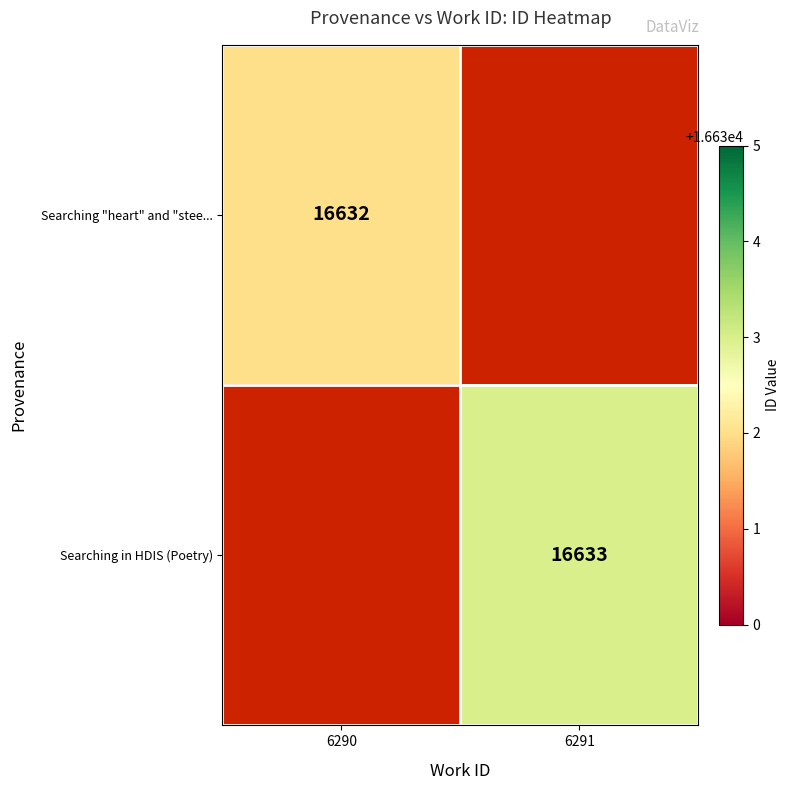

The Searching "heart" and "stee... series shows 16632 at 6290. True or false?

True